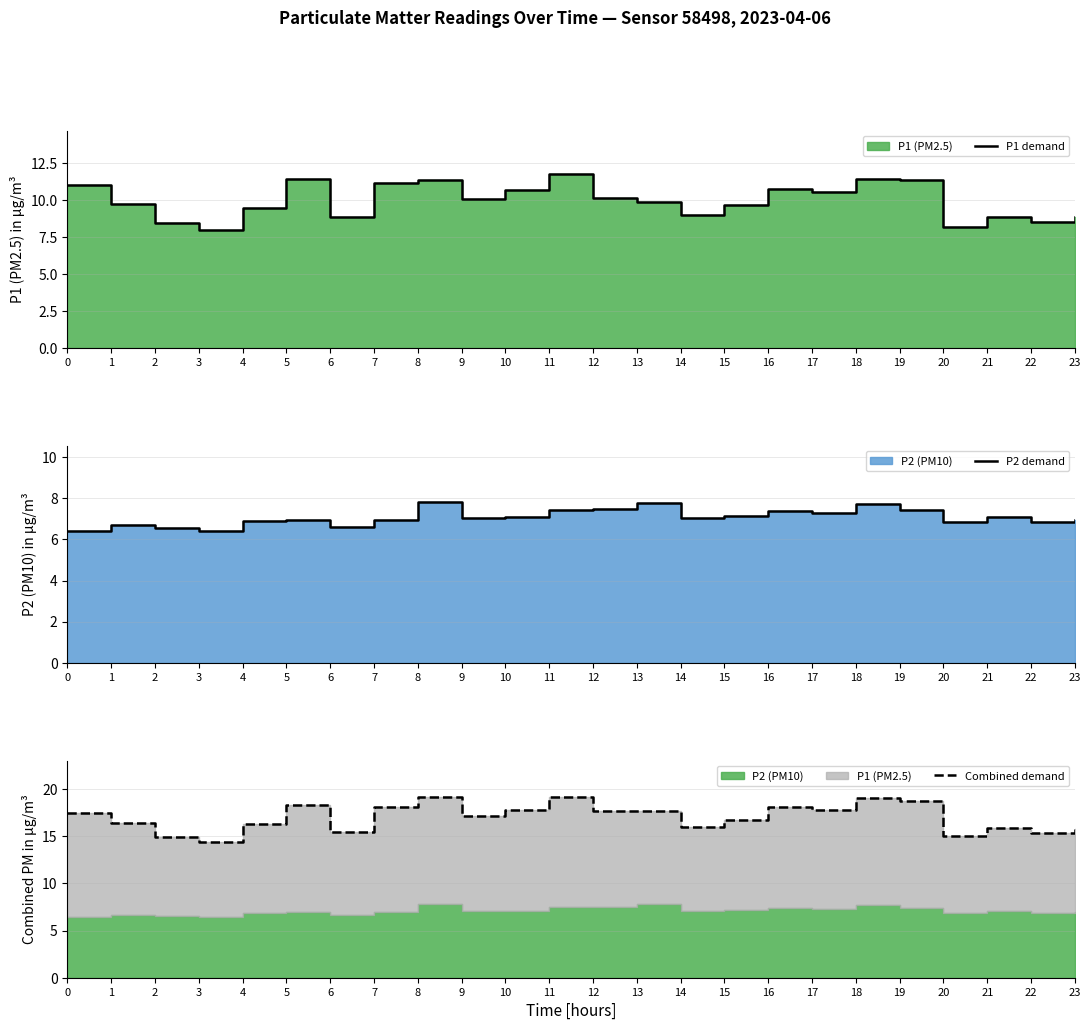

What is the sum of all P1 demand values?

238.4